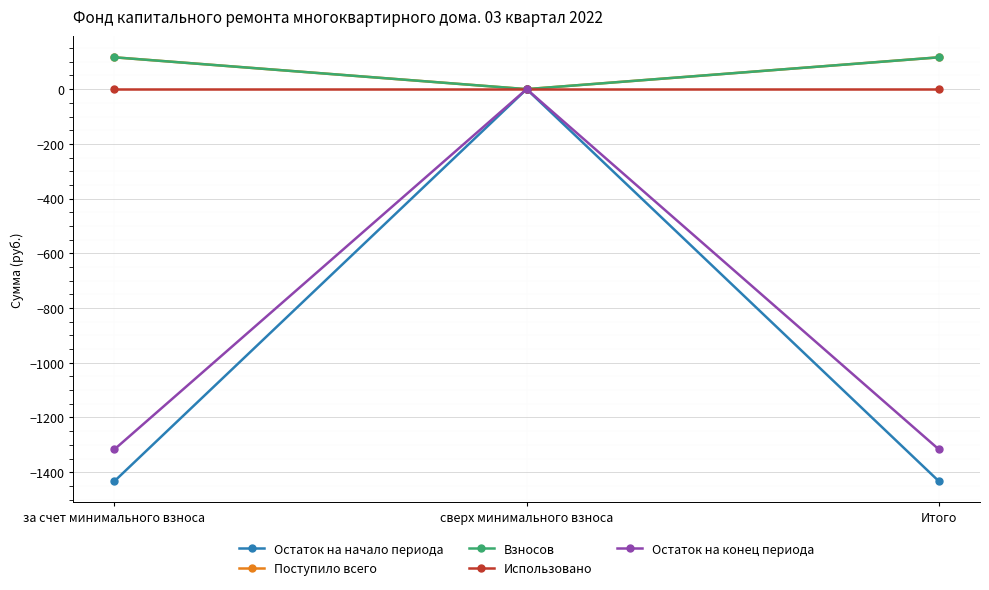

What is the label of the 2nd point from the left?

сверх минимального взноса